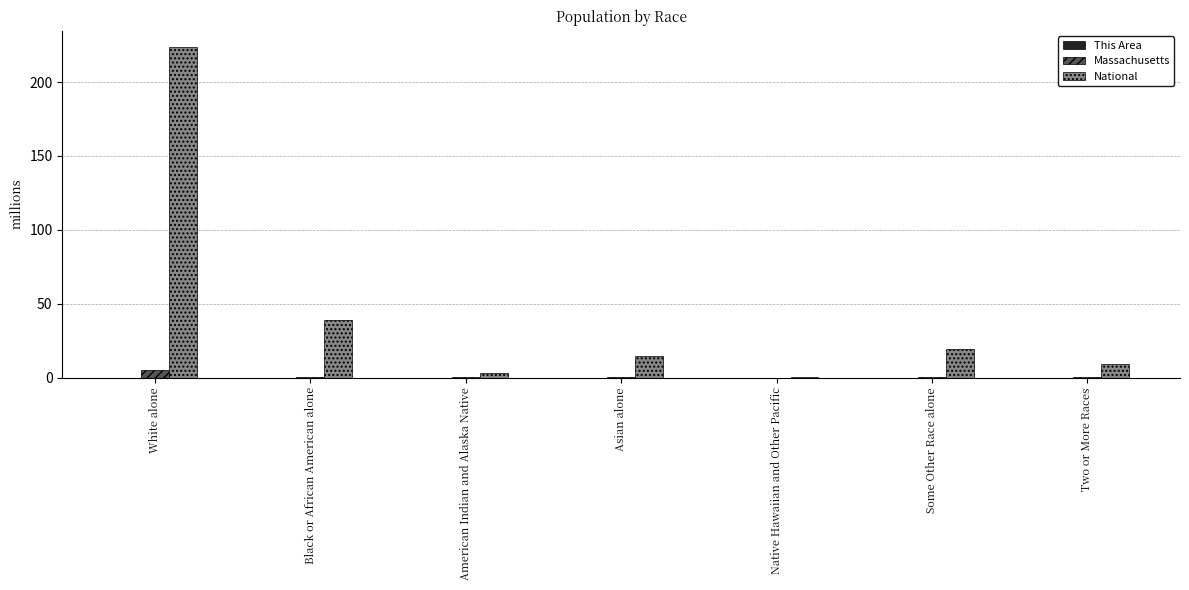

Between Black or African American alone and Two or More Races, which series saw the biggest shift?

National